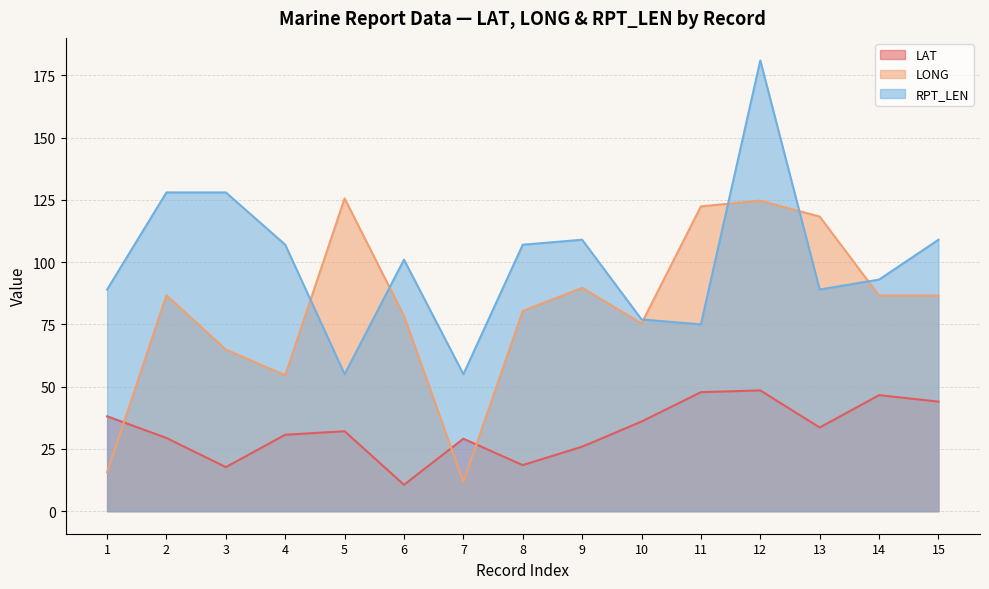

Reading right to left, what are all the values shown in this chart?

LAT: 15=44.0	14=46.6	13=33.6	12=48.5	11=47.8	10=36.0	9=25.9	8=18.5	7=29.1	6=10.6	5=32.1	4=30.7	3=17.7	2=29.4	1=38.1
LONG: 15=86.6	14=86.6	13=118.3	12=124.7	11=122.4	10=75.4	9=89.7	8=80.4	7=11.7	6=78.4	5=125.6	4=54.6	3=64.9	2=86.7	1=15.6
RPT_LEN: 15=109.0	14=93.0	13=89.0	12=181.0	11=75.0	10=77.0	9=109.0	8=107.0	7=55.0	6=101.0	5=55.0	4=107.0	3=128.0	2=128.0	1=89.0